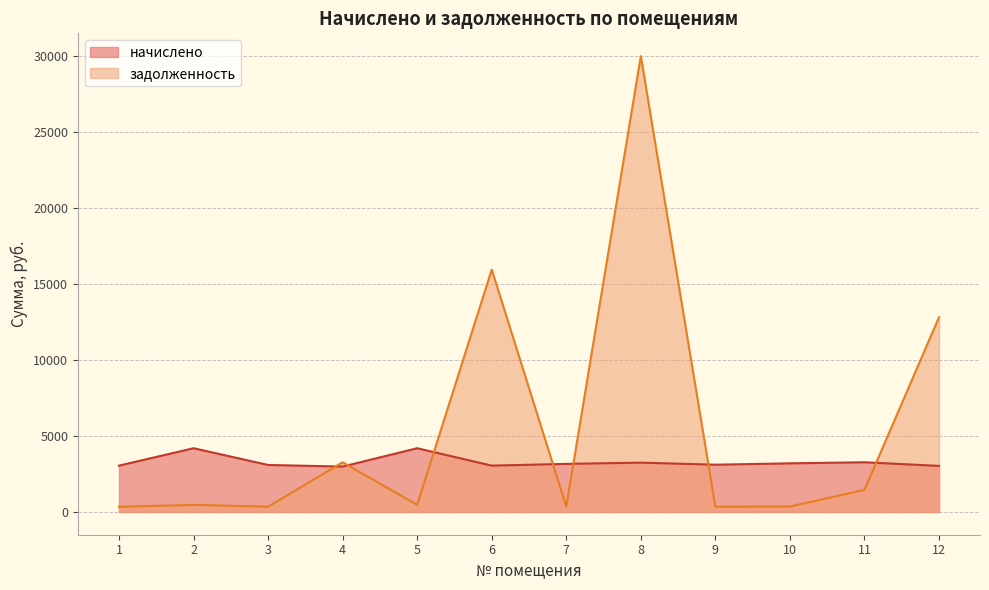

What value does the начислено series have at 5?

4192.7